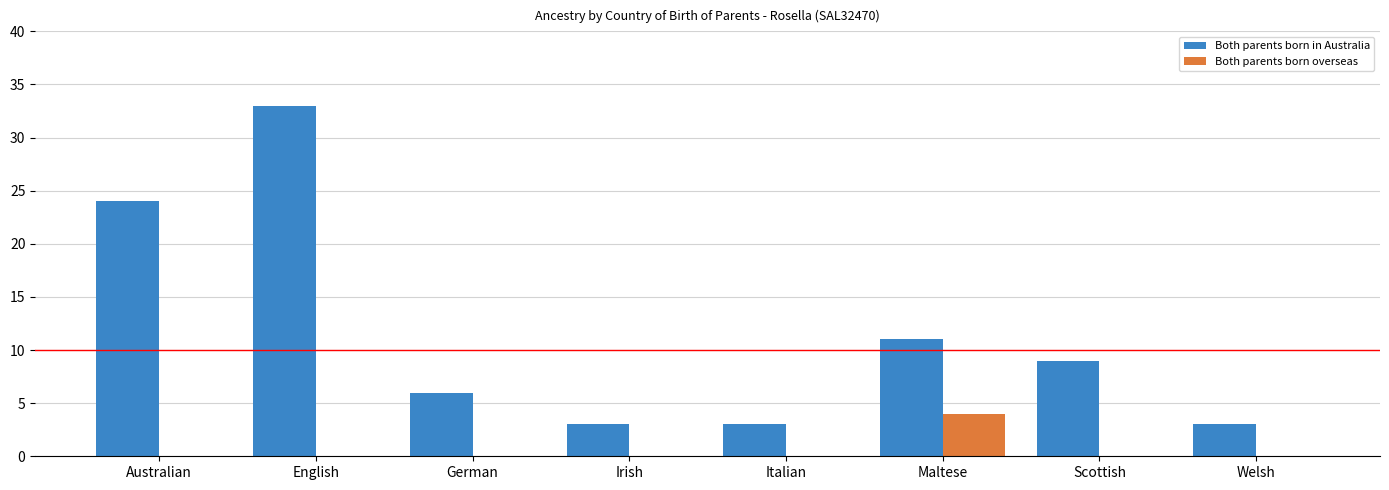

At which category is the sum across all series the highest?

English